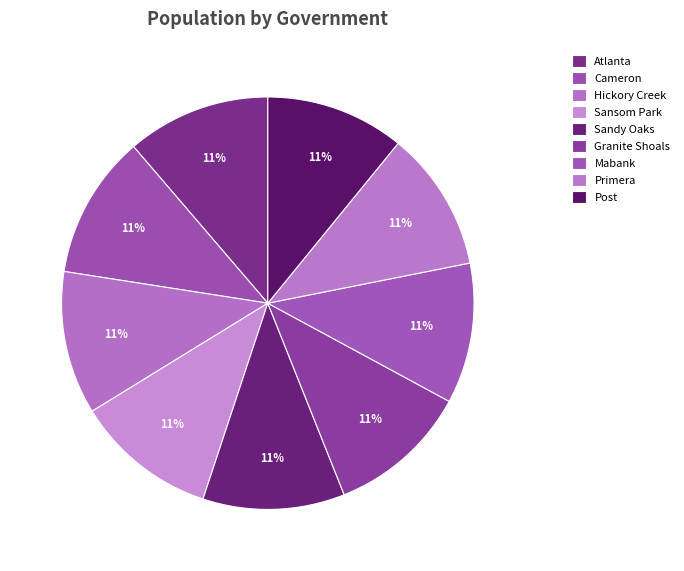

What percentage is the Granite Shoals slice, to the nearest percent?

11%